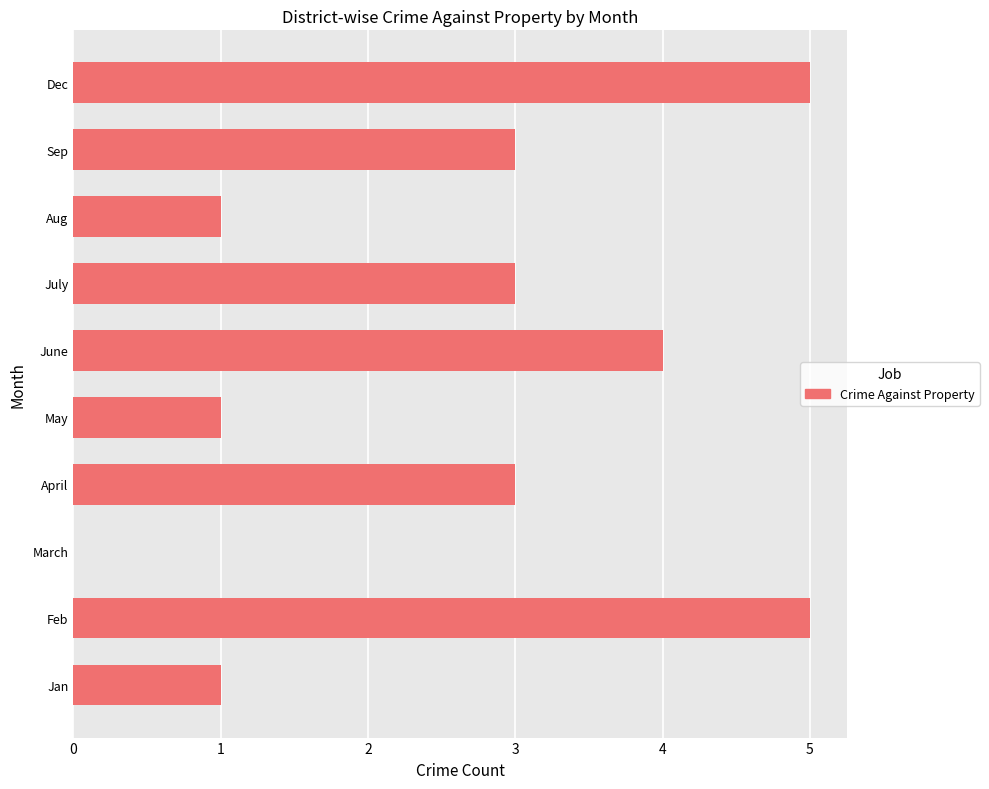

What is the maximum value shown in the chart?

5